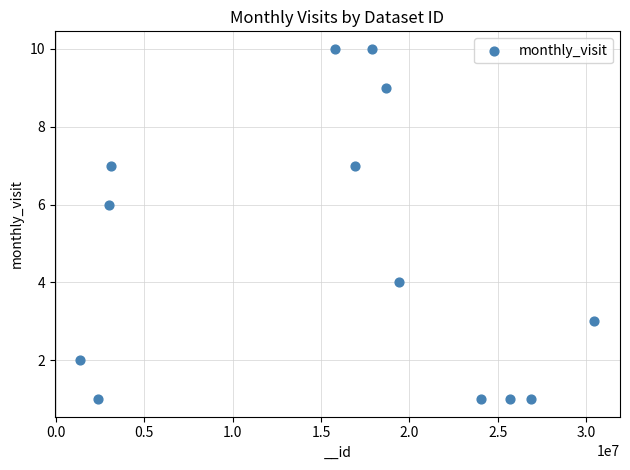

What is the range of Y values (max minus min)?

9